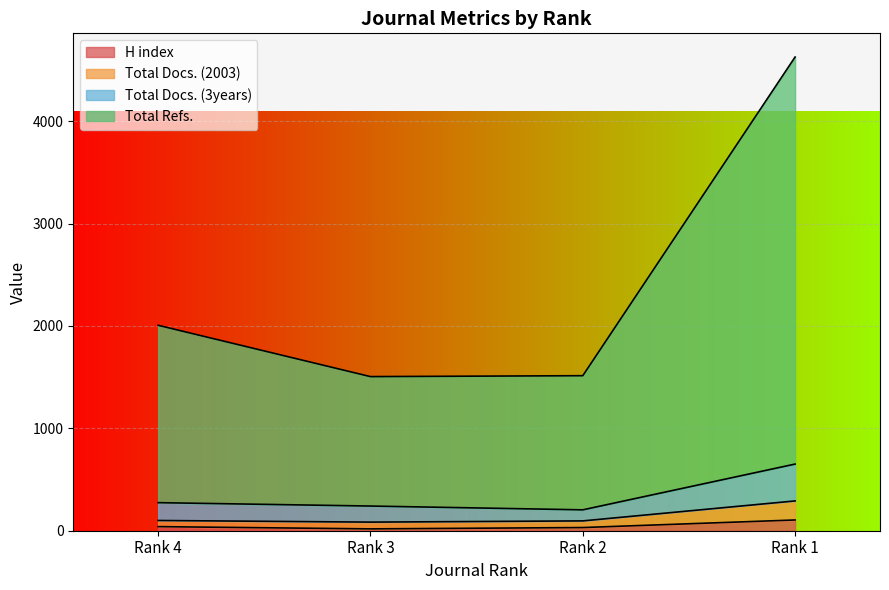

What is the difference between the Total Docs. (2003) values at Rank 2 and Rank 1?

195